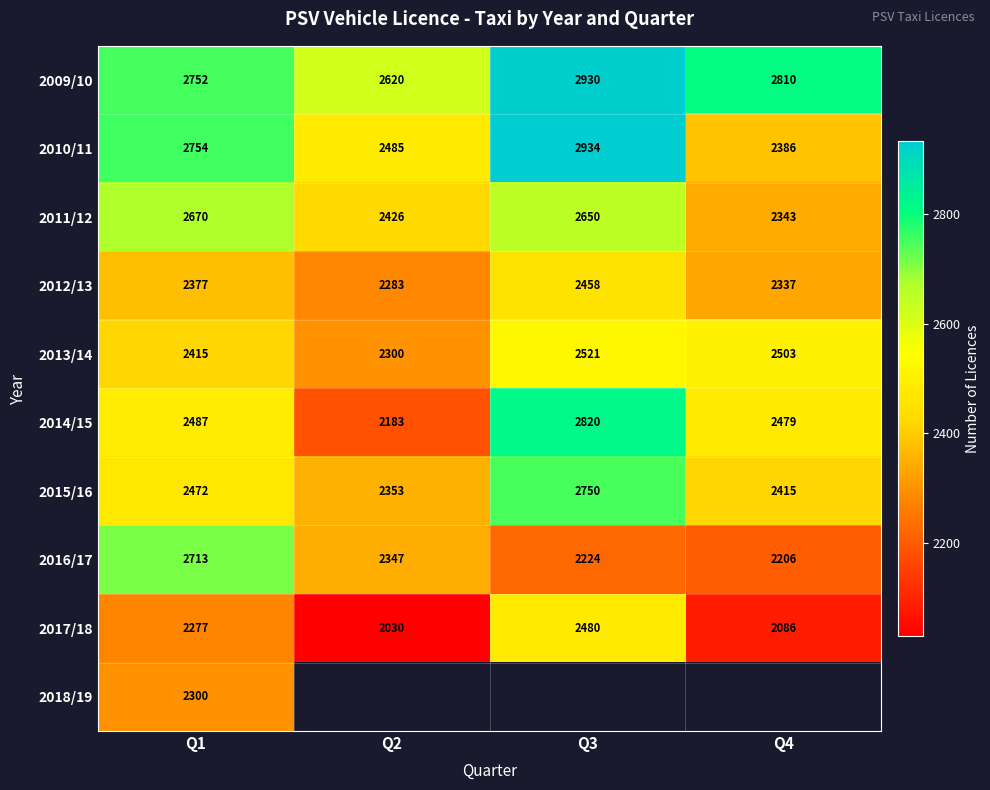

How many data points in 2015/16 are less than 2472?

2